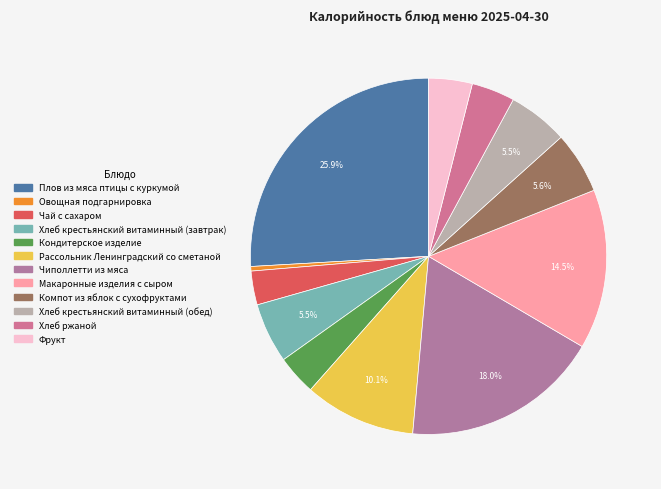

Does Хлеб крестьянский витаминный (обед) represent more than half of the total?

No